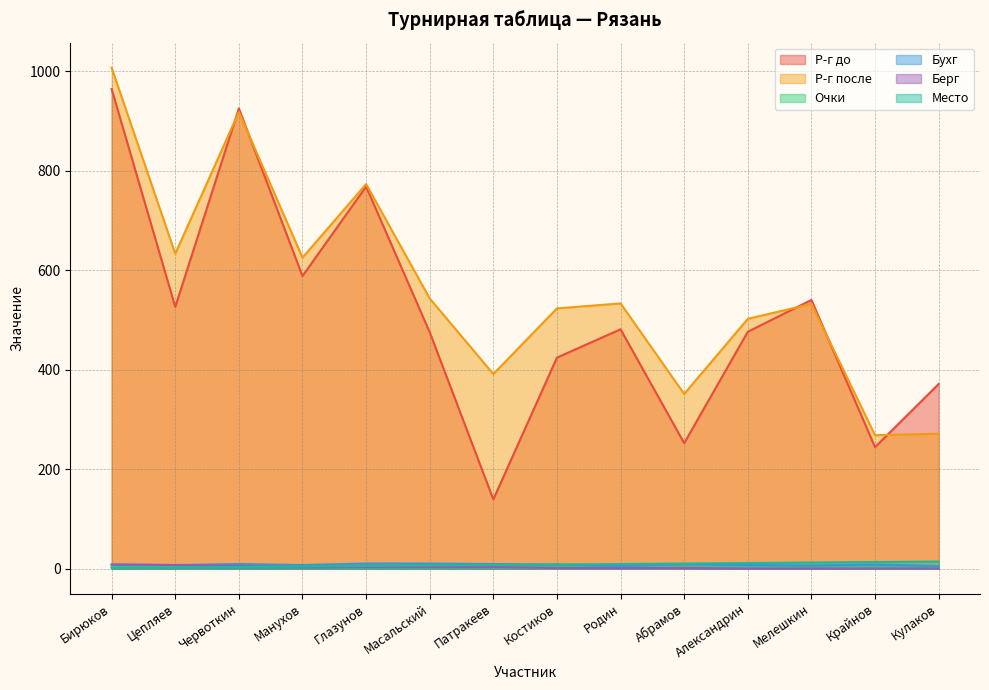

What is the difference between the maximum and second lowest values in the Очки series?

4